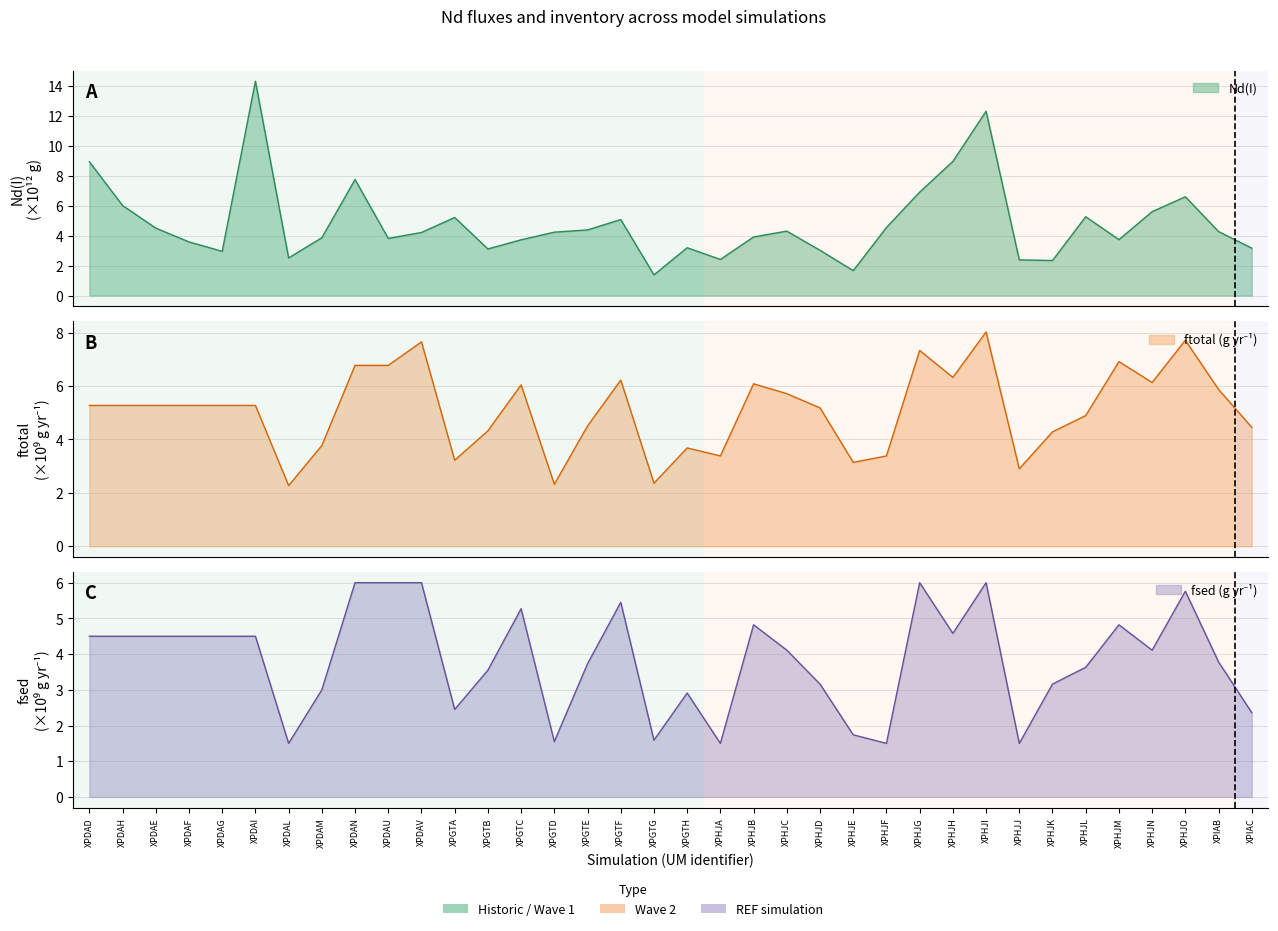

In ftotal (g yr-1), how many points are lower than both neighbors (excluding endpoints)?

9